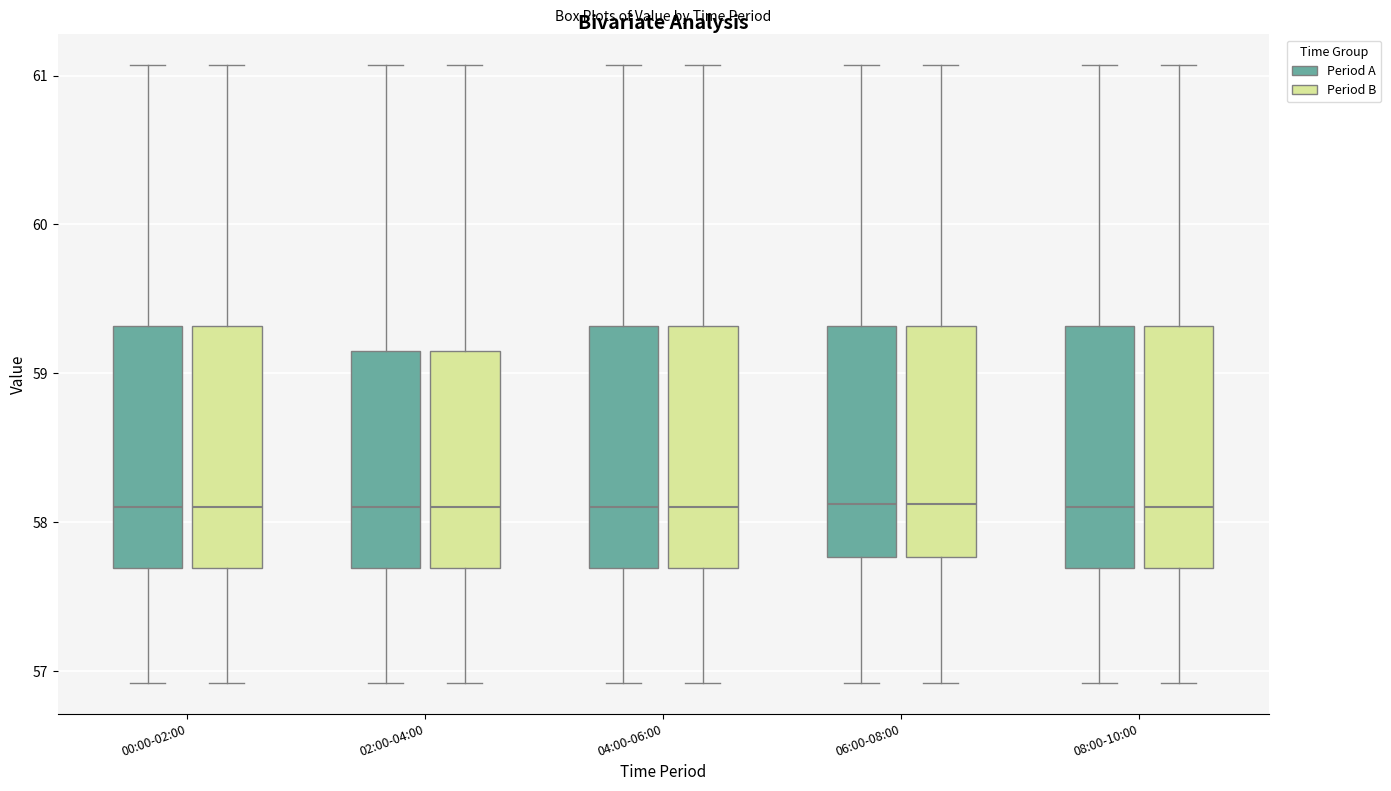

Reading left to right, transcribe this box plot: for each box, give where its median line is, the range the box spans, and where its two whiskers end, as read against the y-axis. The values are not printed on the chart, so give them approximately, as read against the axis.

00:00-02:00 (Period A): median 58.1, box 57.7 to 59.3, whiskers 56.9 to 61.1
00:00-02:00 (Period B): median 58.1, box 57.7 to 59.3, whiskers 56.9 to 61.1
02:00-04:00 (Period A): median 58.1, box 57.7 to 59.1, whiskers 56.9 to 61.1
02:00-04:00 (Period B): median 58.1, box 57.7 to 59.1, whiskers 56.9 to 61.1
04:00-06:00 (Period A): median 58.1, box 57.7 to 59.3, whiskers 56.9 to 61.1
04:00-06:00 (Period B): median 58.1, box 57.7 to 59.3, whiskers 56.9 to 61.1
06:00-08:00 (Period A): median 58.1, box 57.8 to 59.3, whiskers 56.9 to 61.1
06:00-08:00 (Period B): median 58.1, box 57.8 to 59.3, whiskers 56.9 to 61.1
08:00-10:00 (Period A): median 58.1, box 57.7 to 59.3, whiskers 56.9 to 61.1
08:00-10:00 (Period B): median 58.1, box 57.7 to 59.3, whiskers 56.9 to 61.1